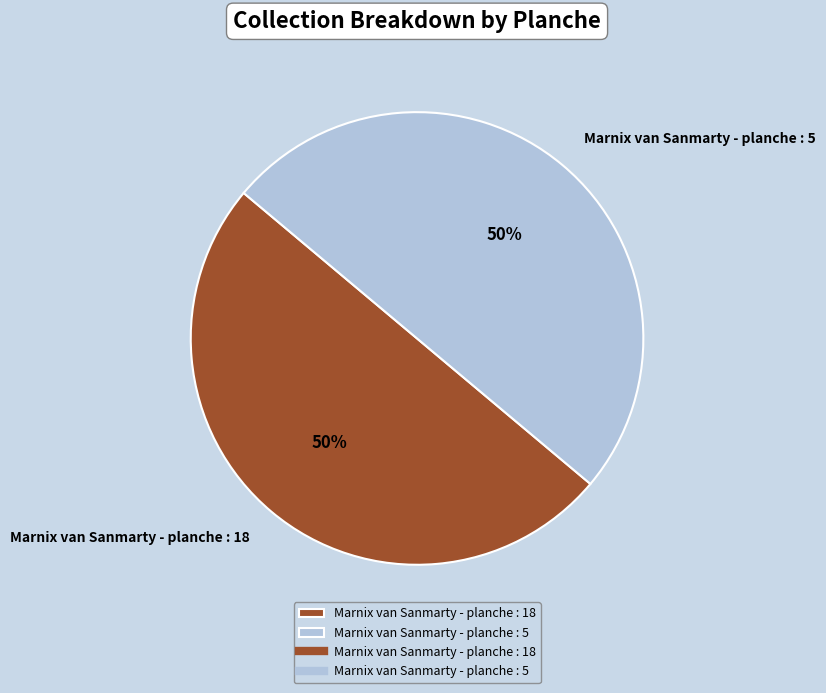

True or false: Marnix van Sanmarty - planche : 18 accounts for 50% of the total.

True